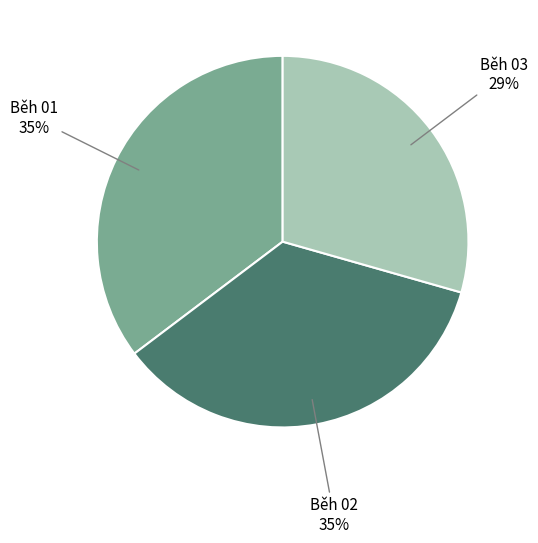

Does Běh 03 represent more than half of the total?

No